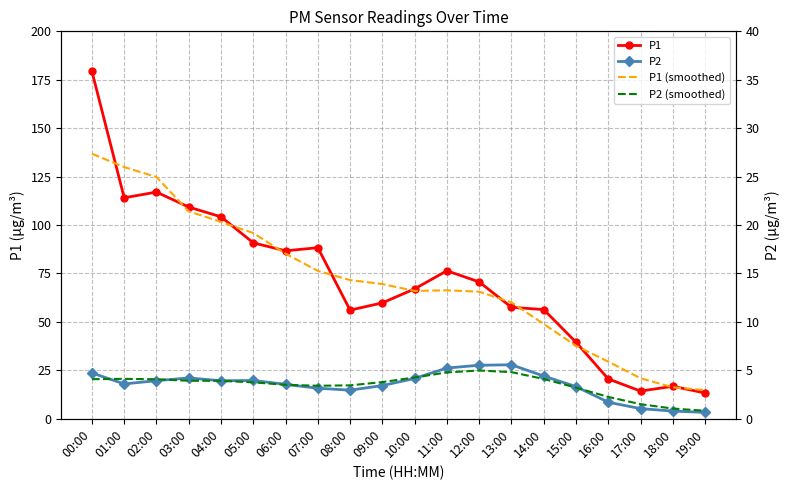

Reading left to right, extract all data points from this chart.

P1: 00:00=179.3	01:00=114.1	02:00=117.0	03:00=109.3	04:00=104.2	05:00=90.8	06:00=86.7	07:00=88.3	08:00=56.1	09:00=59.8	10:00=67.1	11:00=76.4	12:00=70.7	13:00=57.5	14:00=56.4	15:00=39.5	16:00=20.6	17:00=14.3	18:00=16.8	19:00=13.3
P2: 00:00=23.6	01:00=18.0	02:00=19.7	03:00=21.1	04:00=19.6	05:00=19.8	06:00=17.8	07:00=15.8	08:00=14.8	09:00=17.1	10:00=20.8	11:00=26.2	12:00=27.6	13:00=27.9	14:00=22.1	15:00=16.6	16:00=8.6	17:00=5.2	18:00=4.0	19:00=3.3
P1 (smoothed): 00:00=136.8	01:00=129.9	02:00=124.8	03:00=107.1	04:00=101.6	05:00=95.9	06:00=85.2	07:00=76.3	08:00=71.6	09:00=69.5	10:00=66.0	11:00=66.3	12:00=65.6	13:00=60.1	14:00=48.9	15:00=37.7	16:00=29.5	17:00=20.9	18:00=16.2	19:00=14.8
P2 (smoothed): 00:00=20.4	01:00=20.6	02:00=20.4	03:00=19.6	04:00=19.6	05:00=18.8	06:00=17.5	07:00=17.0	08:00=17.3	09:00=18.9	10:00=21.3	11:00=23.9	12:00=24.9	13:00=24.1	14:00=20.5	15:00=16.1	16:00=11.3	17:00=7.5	18:00=5.3	19:00=4.2